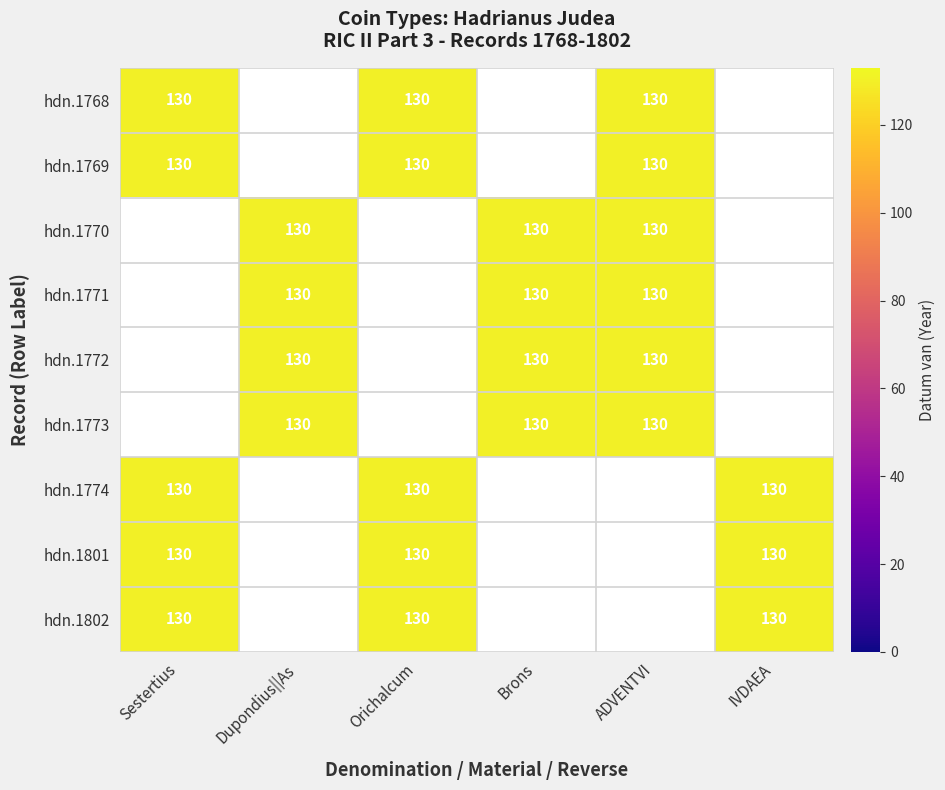

Which series has the largest total across all categories?

Sestertius